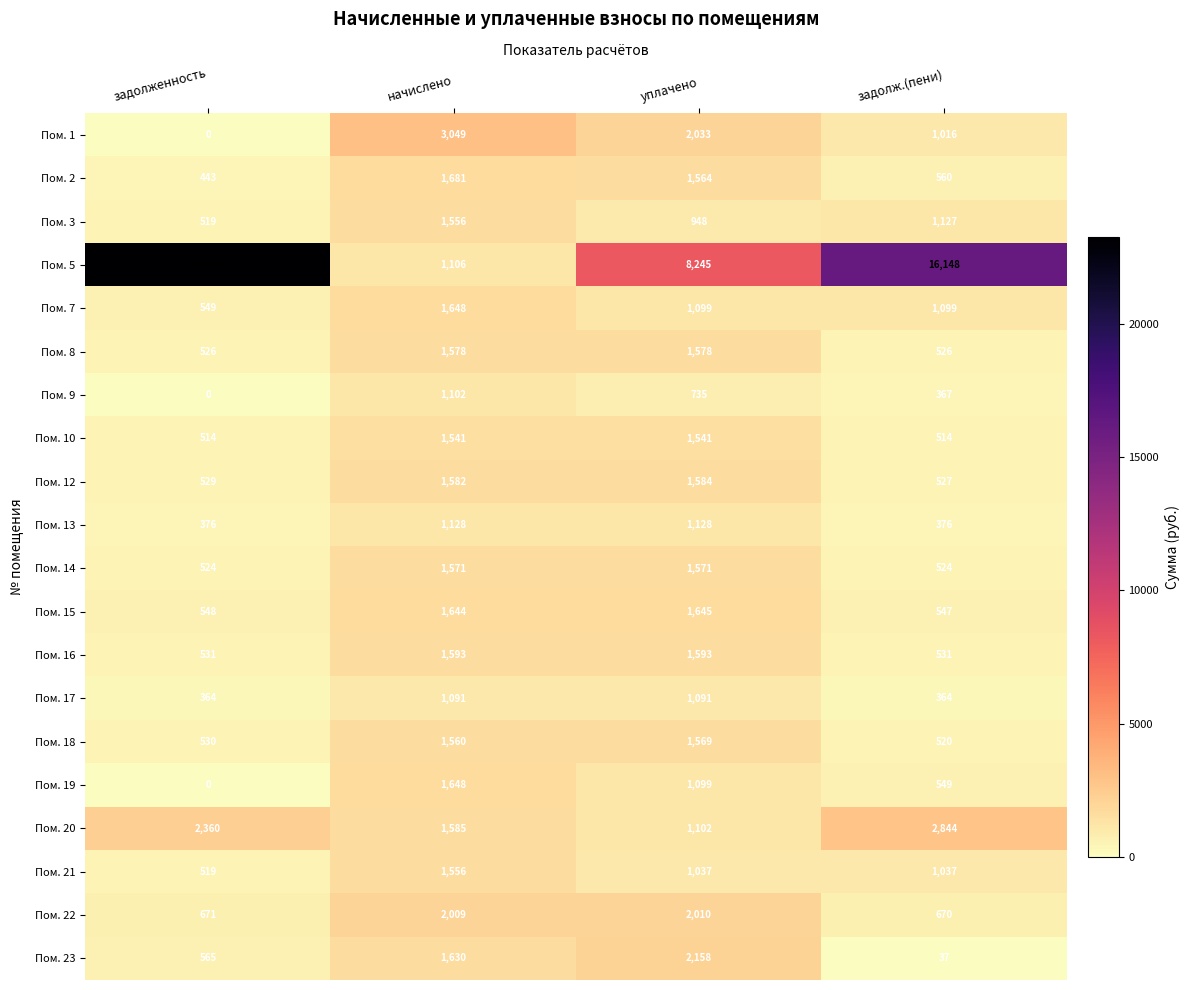

The Пом. 3 series shows 726 at задолженность. True or false?

False